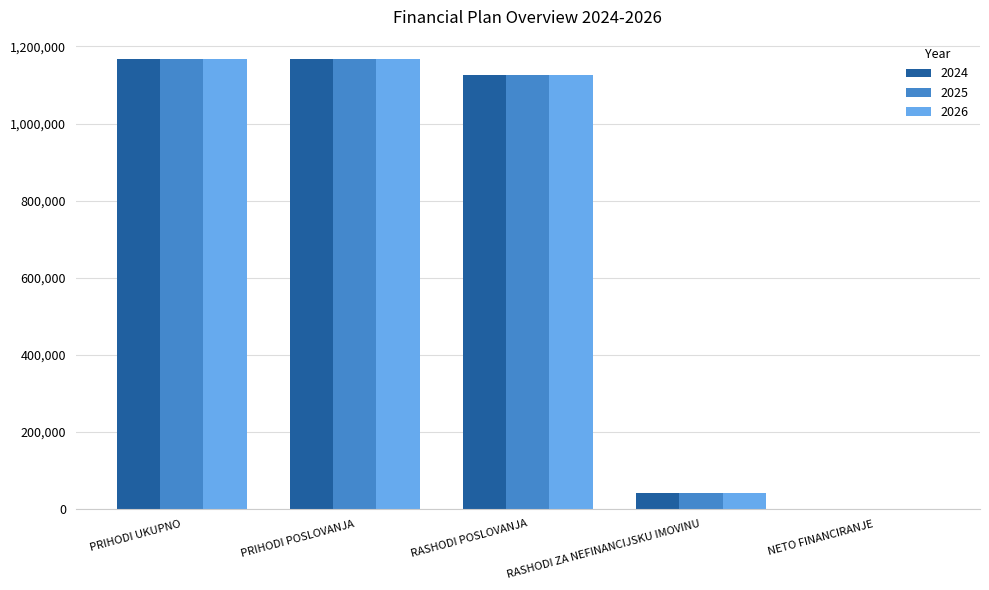

What is the difference between the 2024 values at RASHODI ZA NEFINANCIJSKU IMOVINU and RASHODI POSLOVANJA?

1083536.0